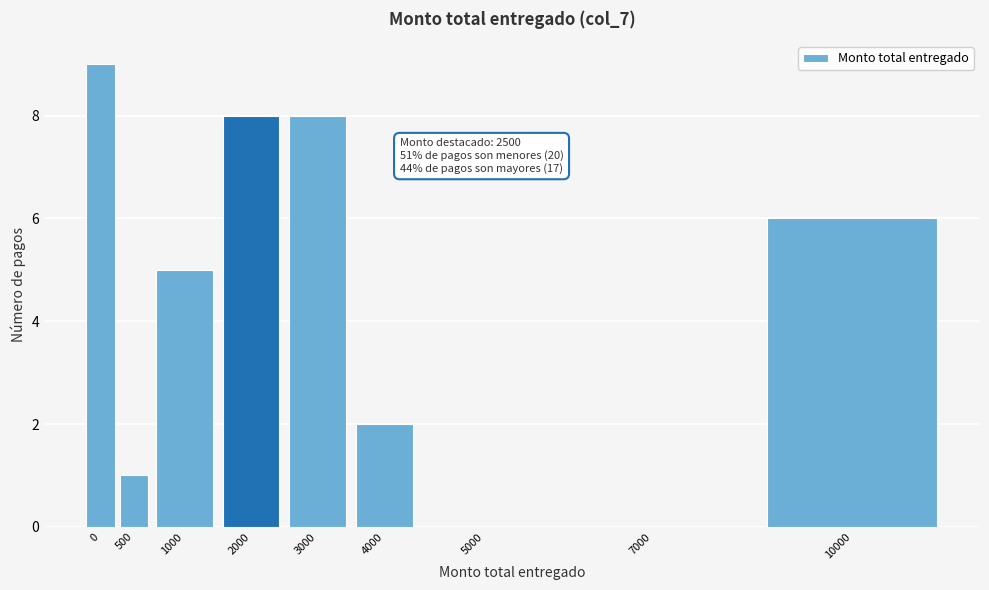

Reading right to left, transcribe all the data shown in this chart.

10000=6	7000=0	5000=0	4000=2	3000=8	2000=8	1000=5	500=1	0=9